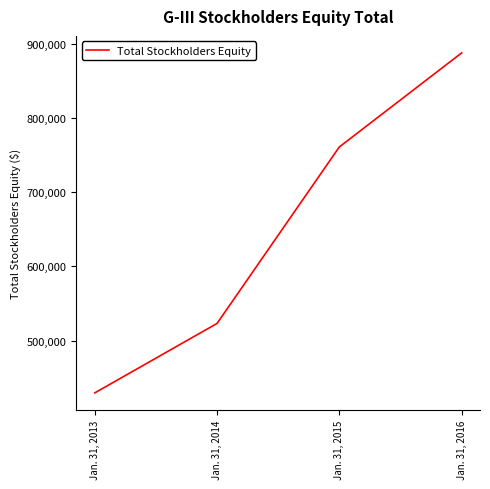

What is the change in value from Jan. 31, 2014 to Jan. 31, 2016?

+365014